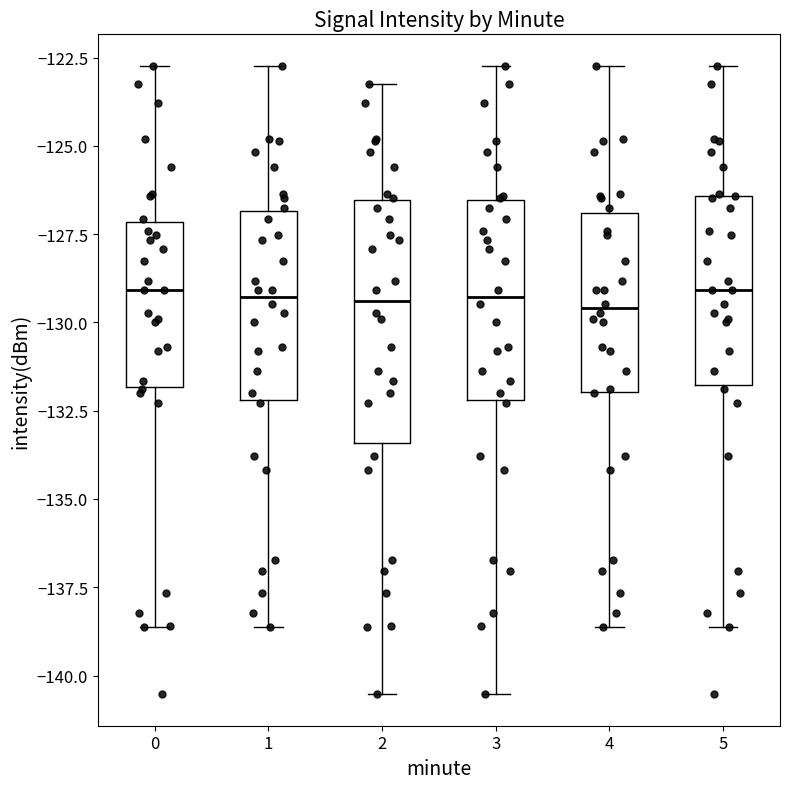

Reading left to right, read every box against the y-axis: the position of its median line, the range the box covers, and the ends of its whiskers. The values are not printed on the chart, so give them approximately, as read against the axis.

0: median -129.0, box -132.0 to -127.0, whiskers -138.5 to -122.5
1: median -129.5, box -132.0 to -127.0, whiskers -138.5 to -122.5
2: median -129.5, box -133.5 to -126.5, whiskers -140.5 to -123.0
3: median -129.5, box -132.0 to -126.5, whiskers -140.5 to -122.5
4: median -129.5, box -132.0 to -127.0, whiskers -138.5 to -122.5
5: median -129.0, box -132.0 to -126.5, whiskers -138.5 to -122.5